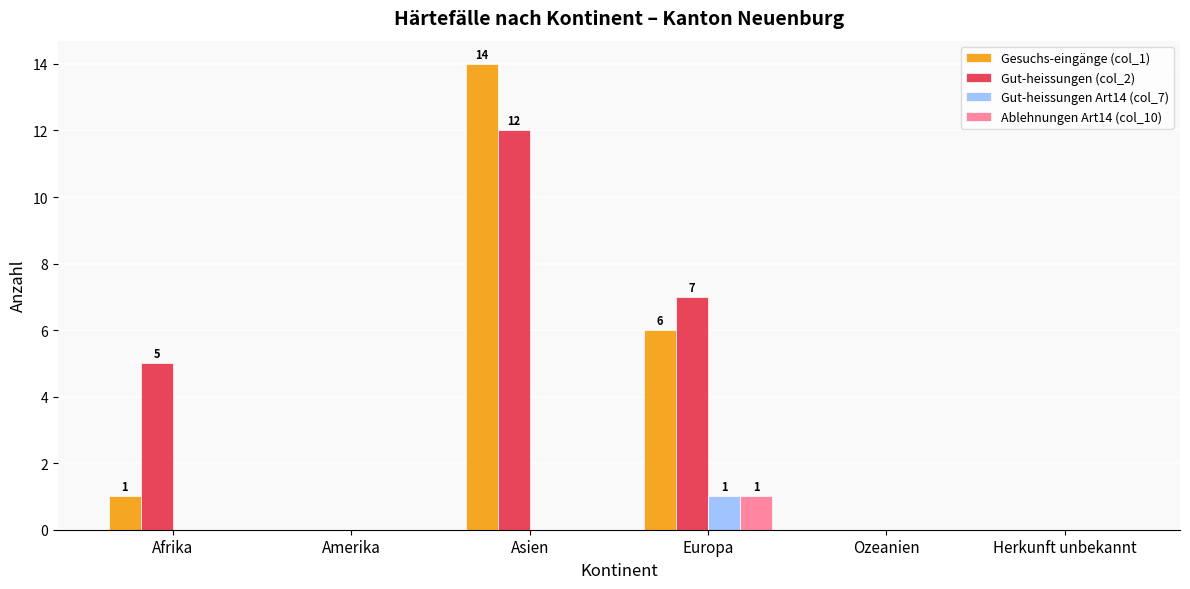

Which series changed the most between Amerika and Asien?

Gesuchs-eingänge (col_1)